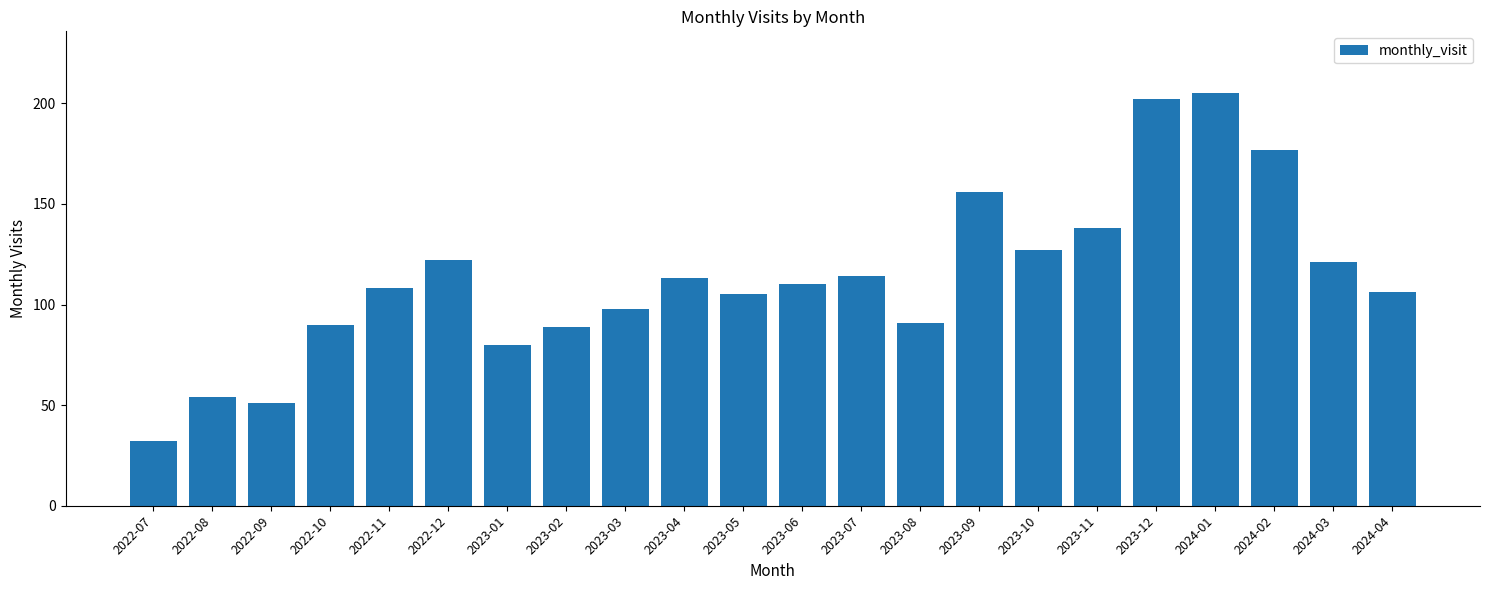

What value does the data have at 2023-12, to the nearest 50?

200